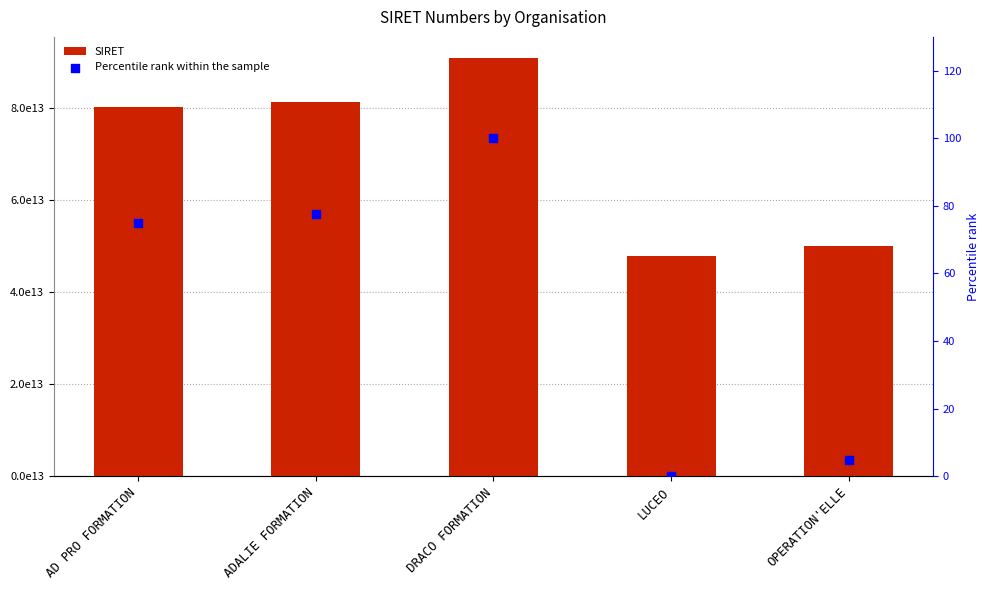

Which series has the widest spread of Y values?

SIRET